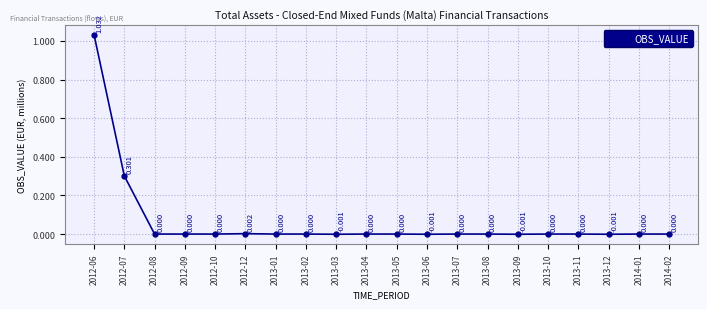

How many data points does each series have?

20